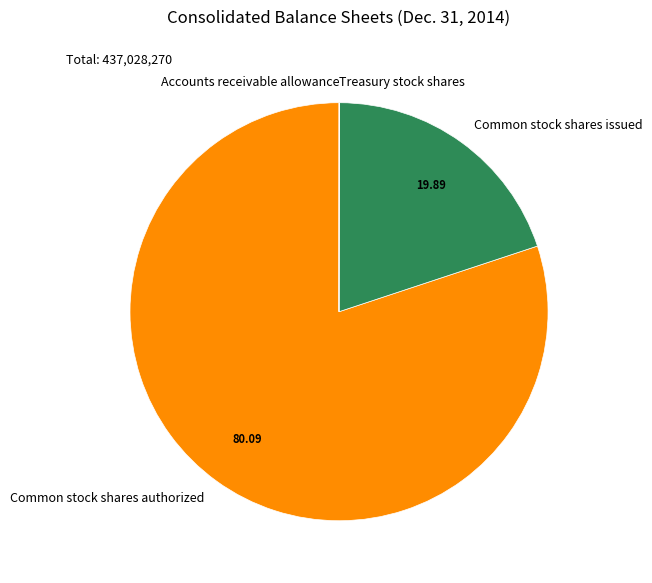

Does Common stock shares authorized represent more than half of the total?

Yes